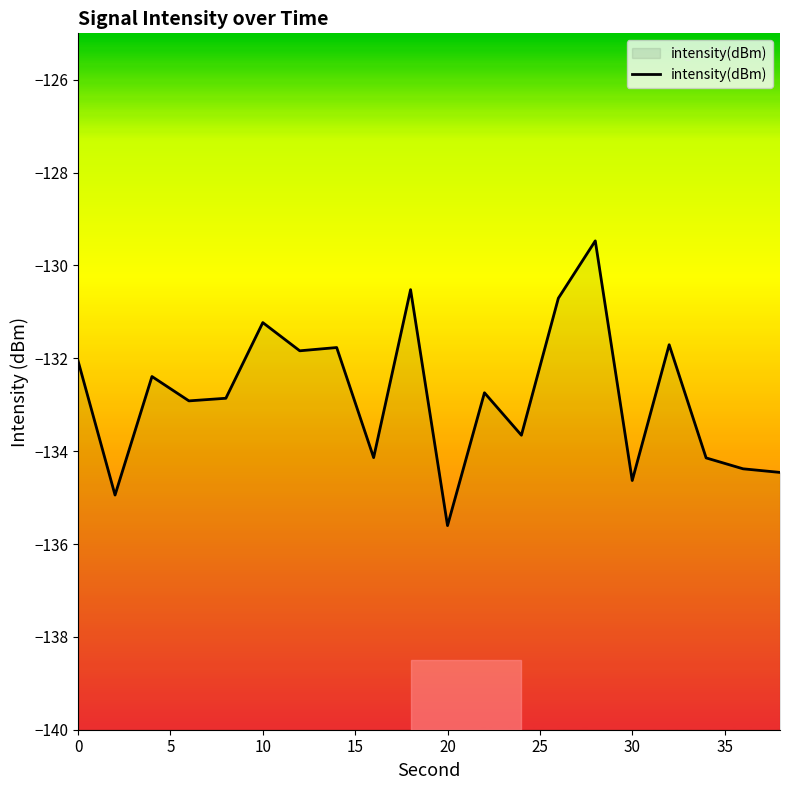

What is the difference between the values at 10 and 20?

4.4